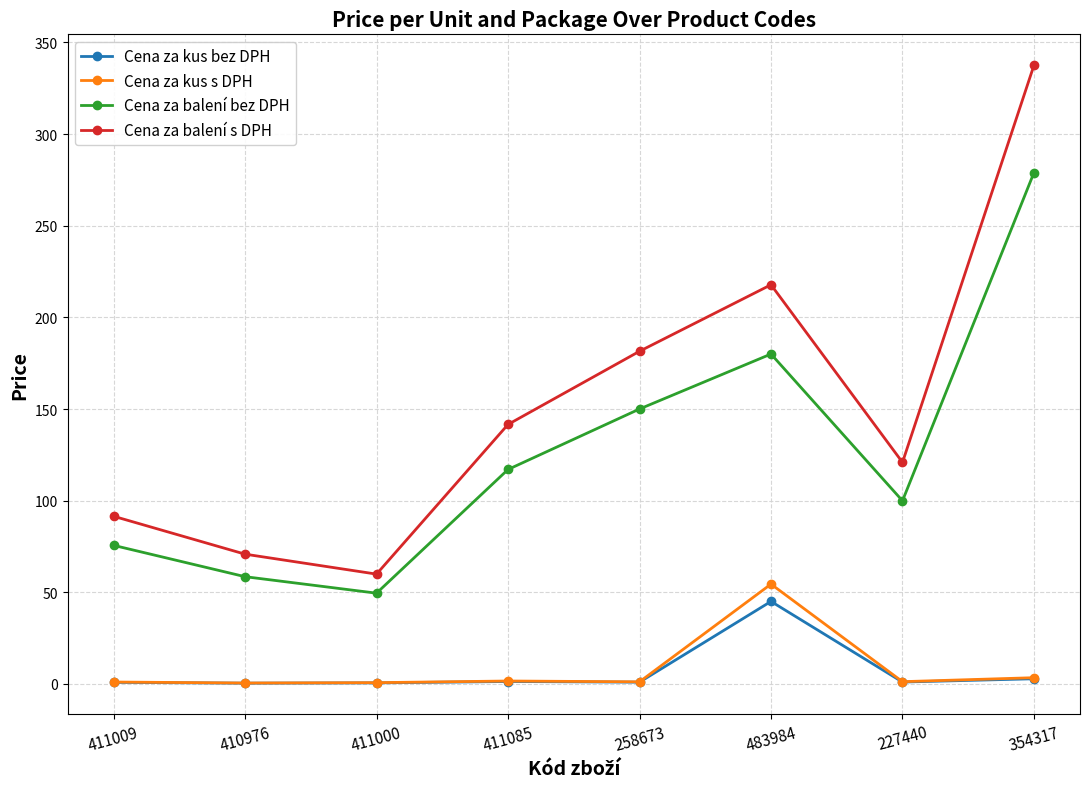

What is the approximate value of Cena za balení s DPH at 411000?

59.9